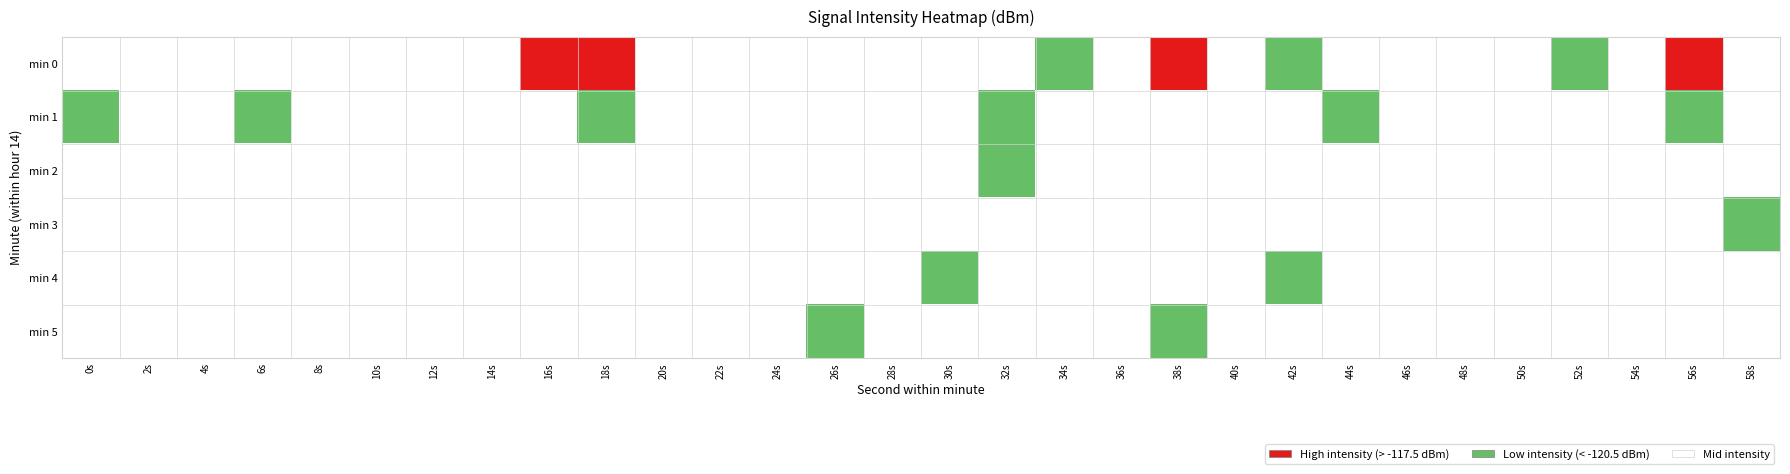

What is the difference between the maximum and minimum values in the 4 series?

2.6